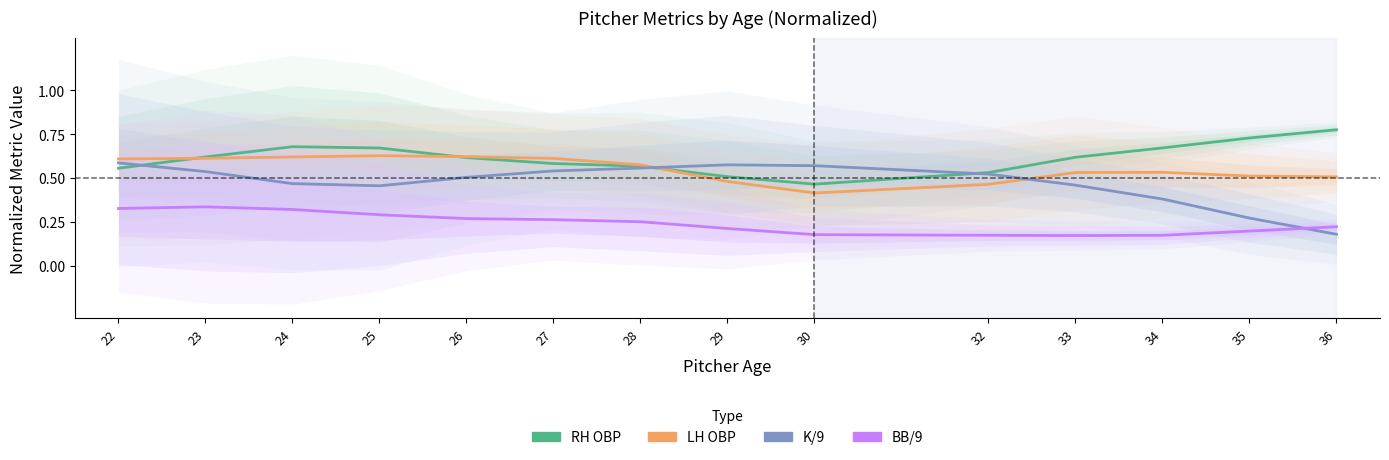

What is the total value across all series at 24?

2.1